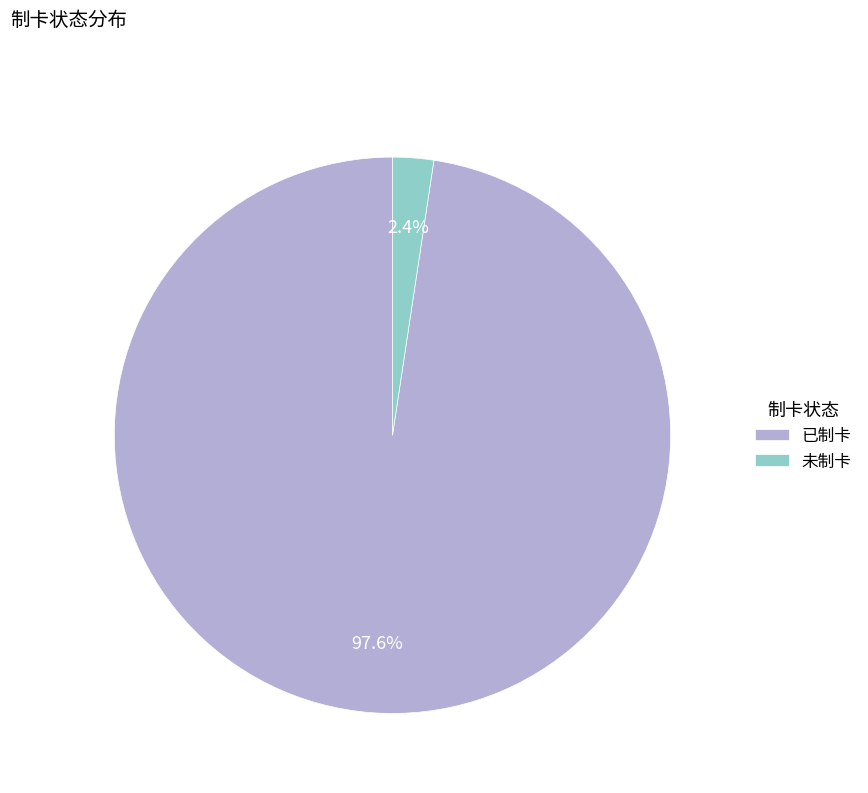

How many segments does this pie chart have?

2